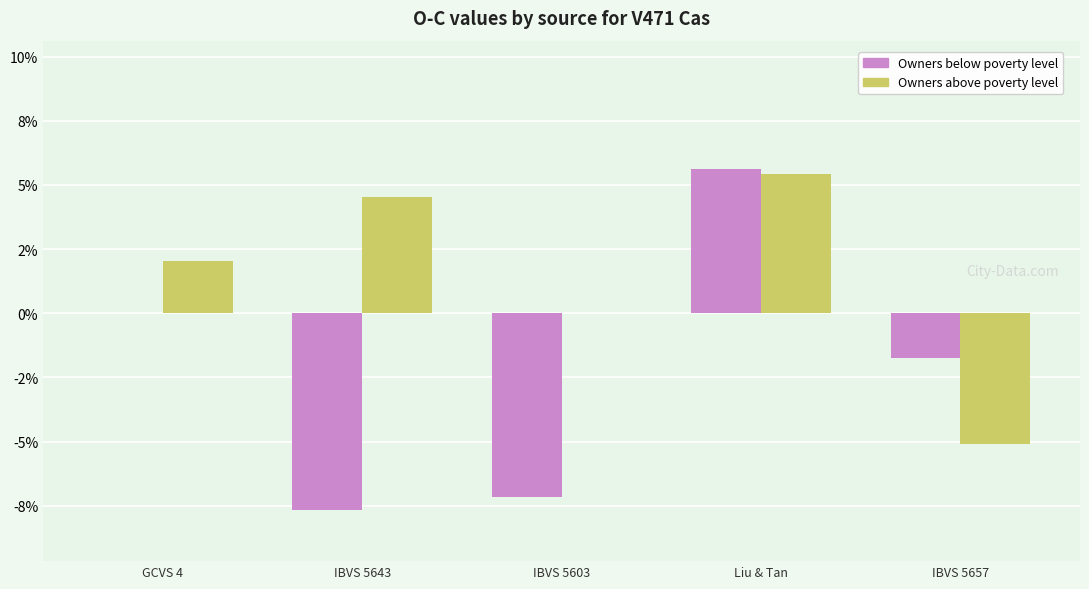

What are all the series names shown in the legend?

Owners below poverty level, Owners above poverty level